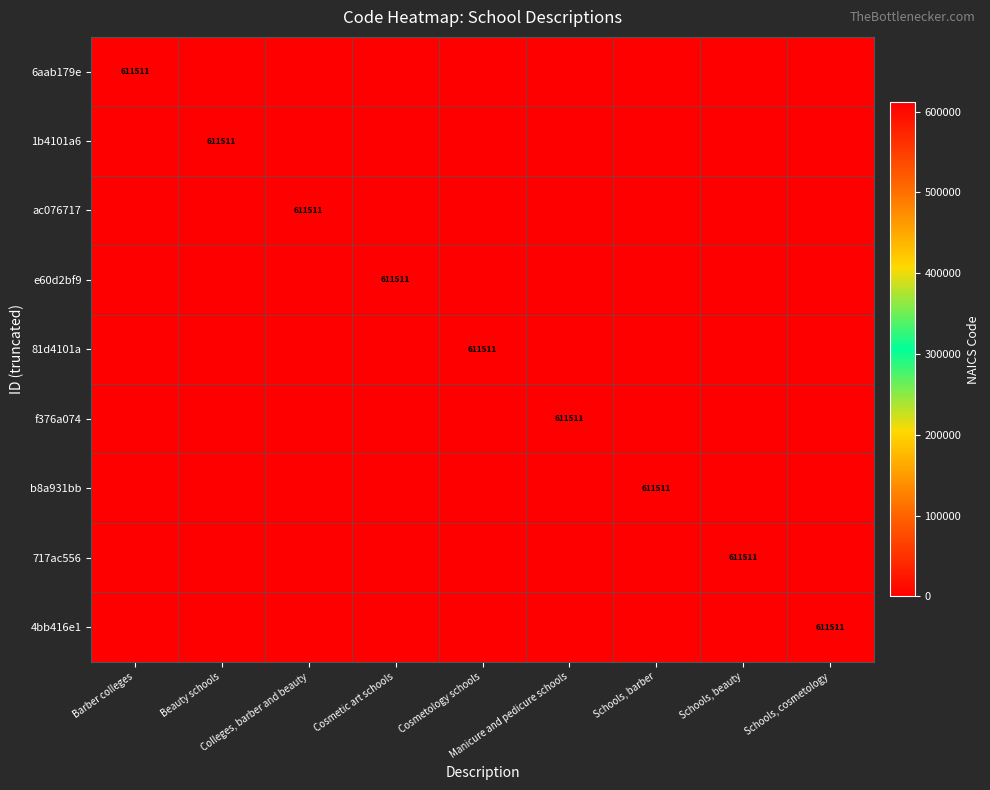

What is the total value across all series at Schools, beauty?

611511